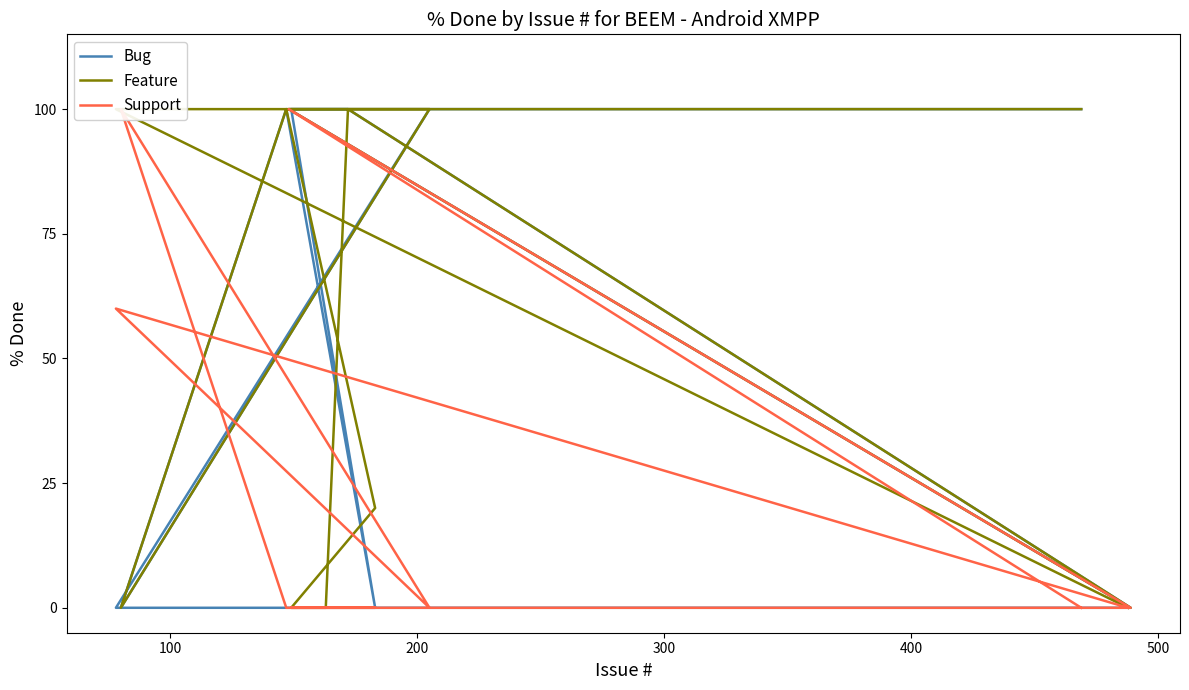

Reading left to right, extract all data points from this chart.

Bug: 100	100	0	100	100	100	0	100	0	100	0	0
Feature: 100	100	0	100	0	0	20	100	0	100	100	0
Support: 0	100	0	0	0	0	0	0	100	0	60	0